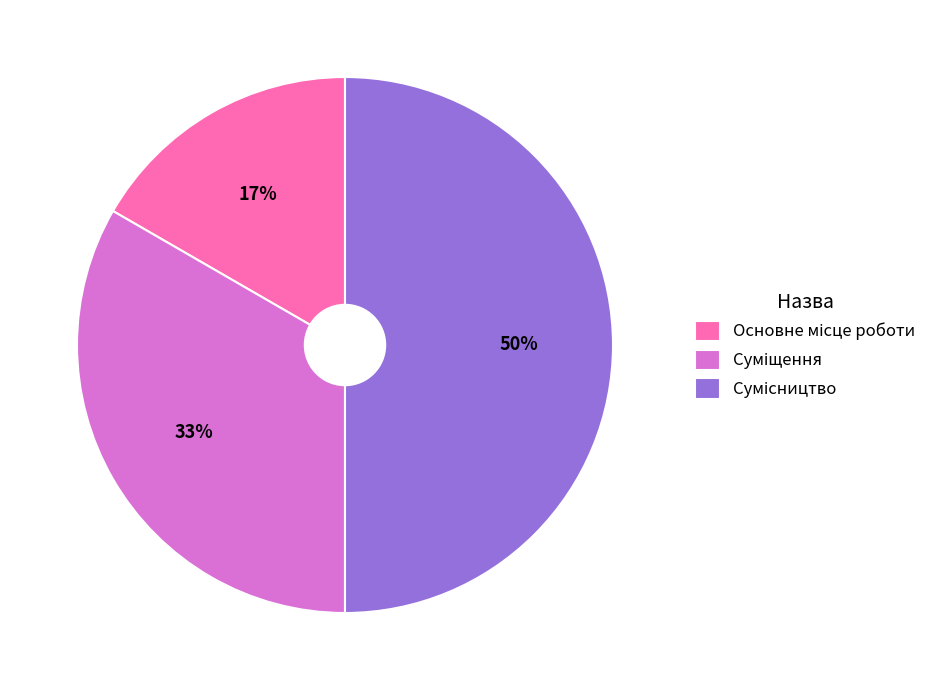

To the nearest percent, what is the difference between the largest and smallest slice percentages?

33%